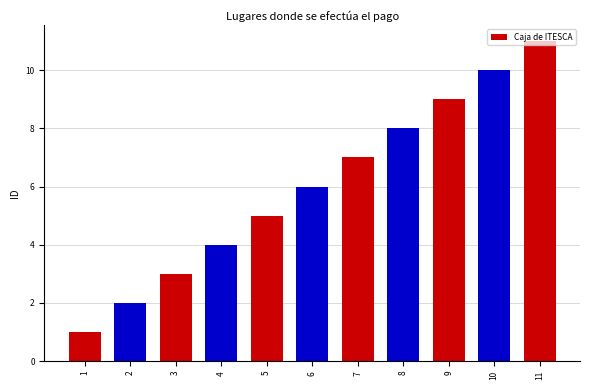

What value does the data have at 6, to the nearest 5?

5